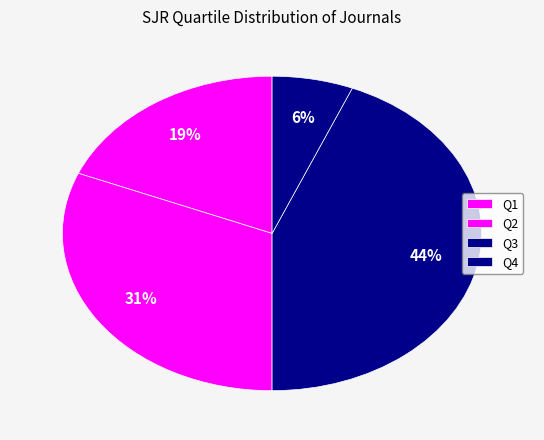

The Q2 slice represents 18% of the pie. True or false?

False